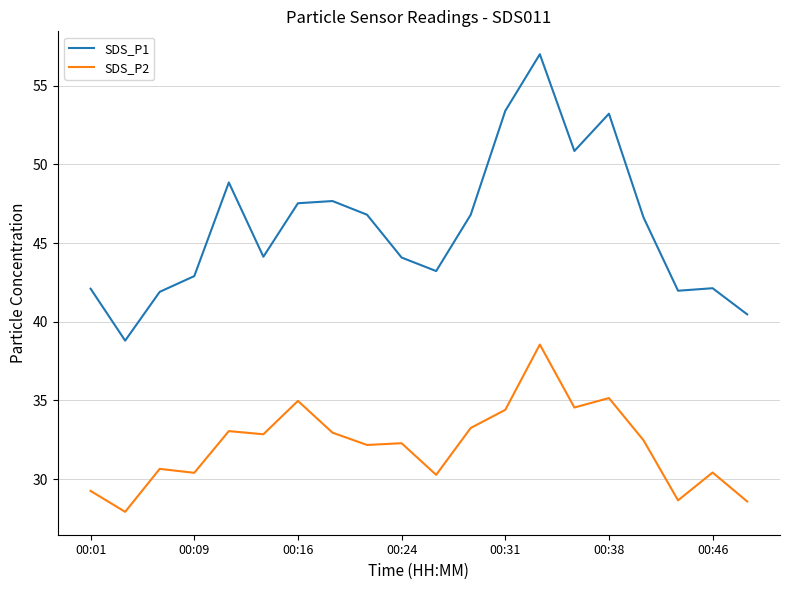

What is the difference between the maximum and minimum values in the SDS_P1 series?

18.2